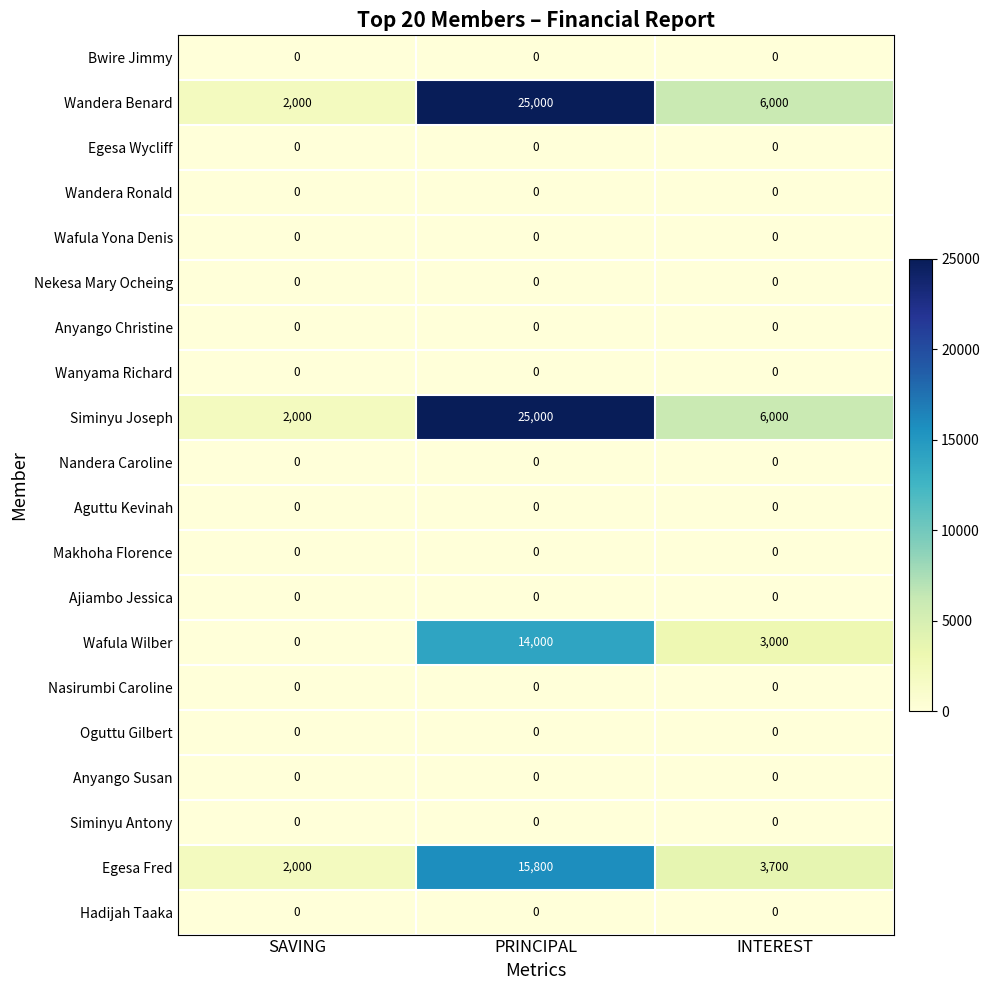

Is it true that Bwire Jimmy equals 0 at SAVING?

True